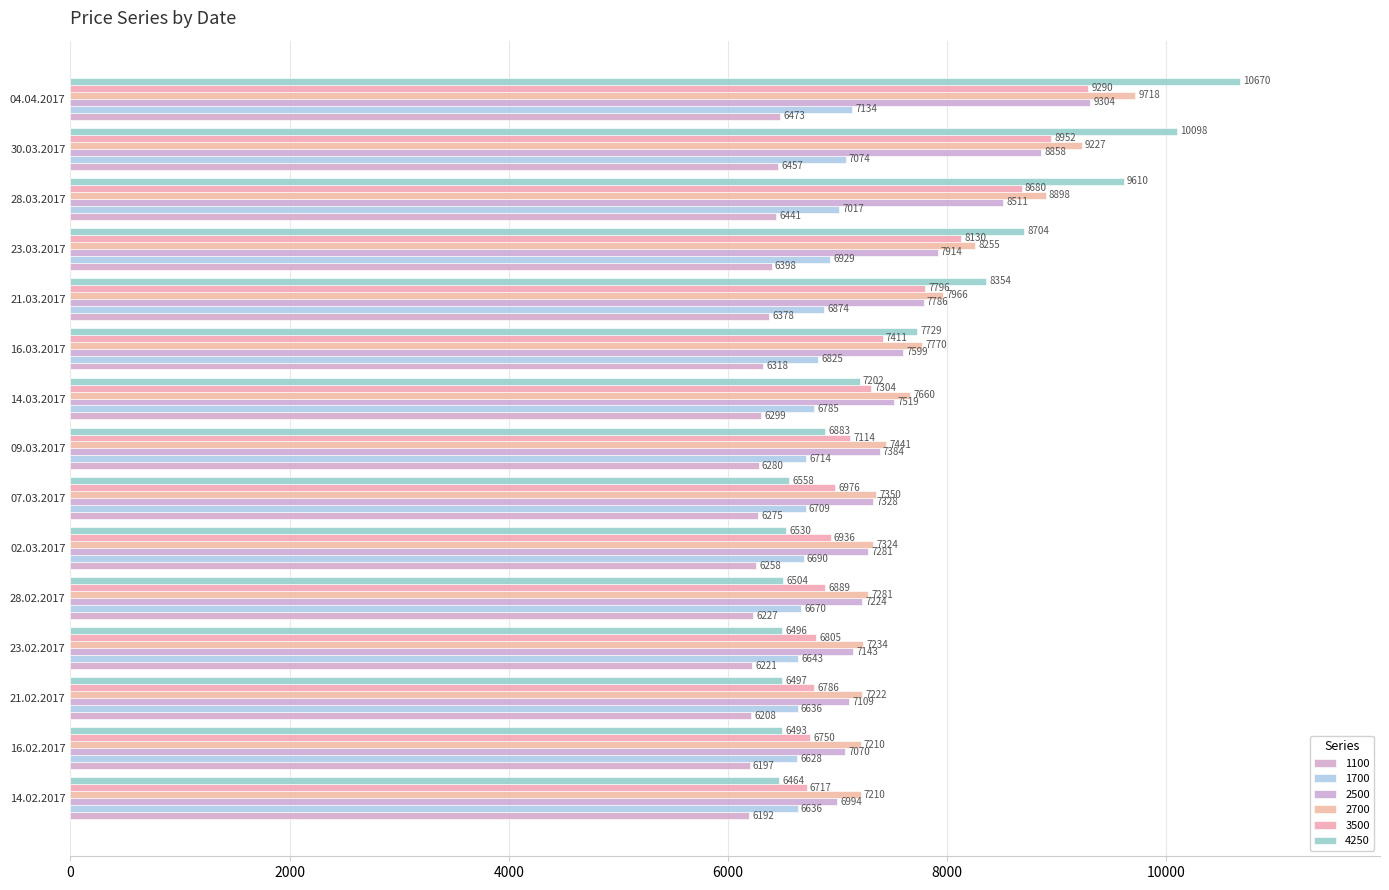

How many data points in 4250 are less than 6883?

7